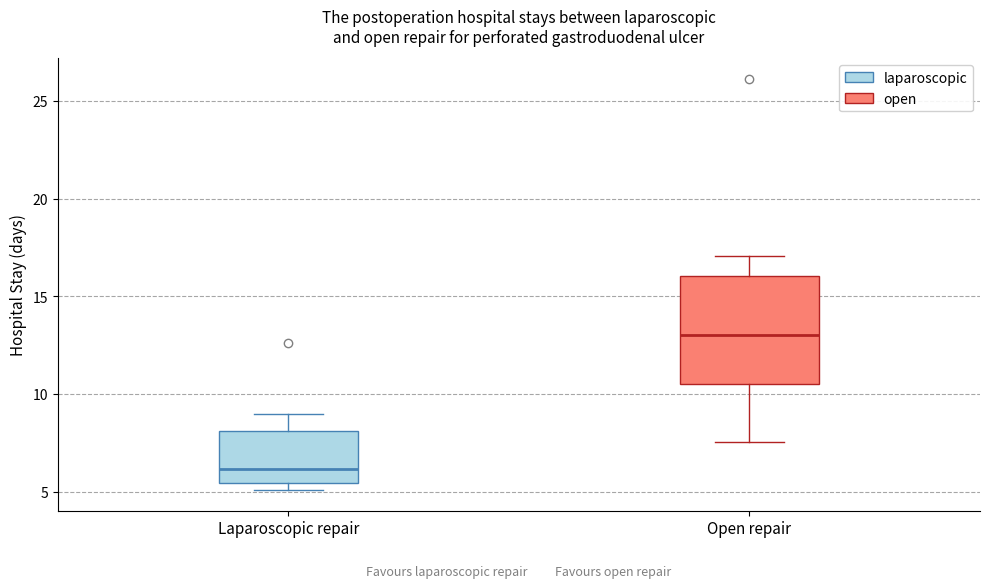

Reading left to right, read every box against the y-axis: the position of its median line, the range the box covers, and the ends of its whiskers. The values are not printed on the chart, so give them approximately, as read against the axis.

Laparoscopic repair: median 6.0, box 5.5 to 8.0, whiskers 5.0 to 9.0
Open repair: median 13.0, box 10.5 to 16.0, whiskers 7.5 to 17.0